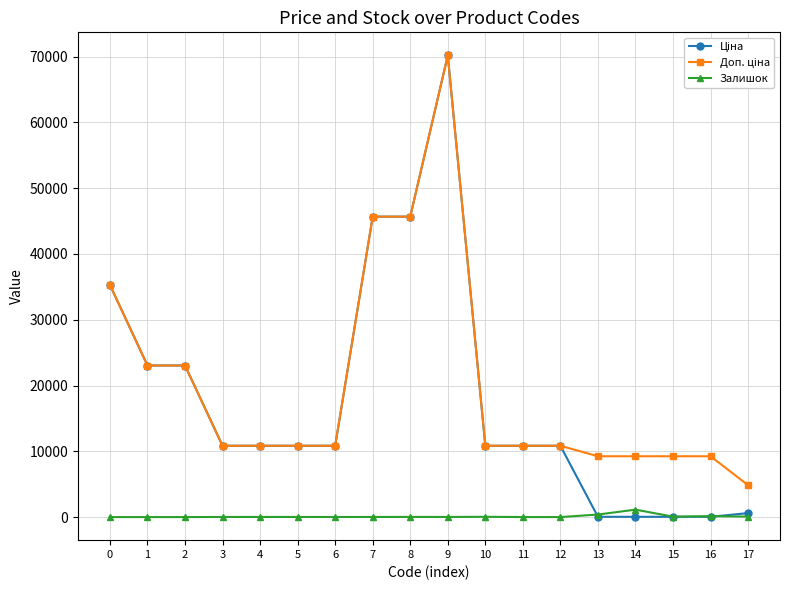

What is the spread (max minus min) of values at 12?

10840.1